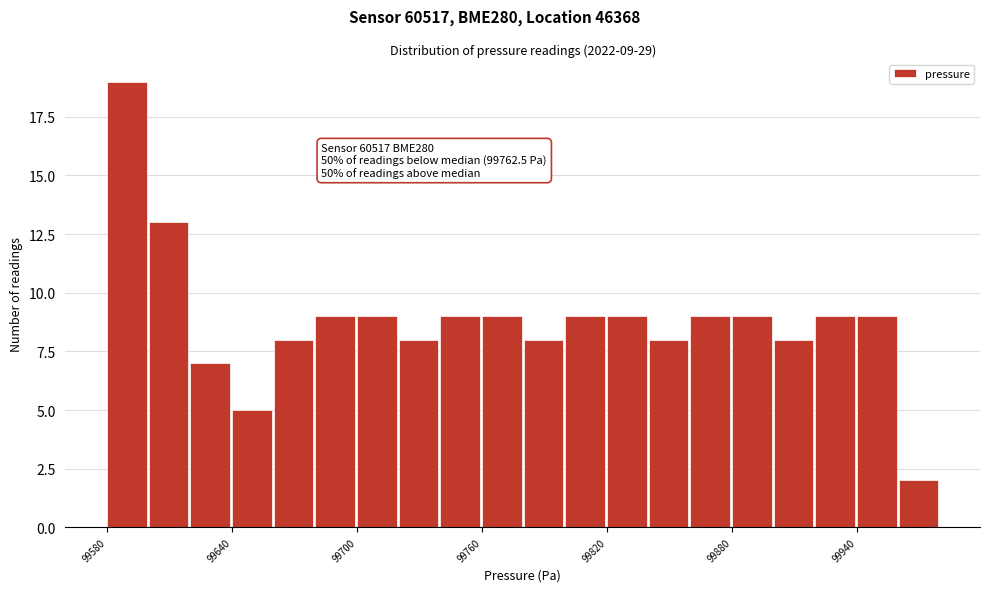

Read against the x-axis, roughly where is the centre of the tallest bar?

99590